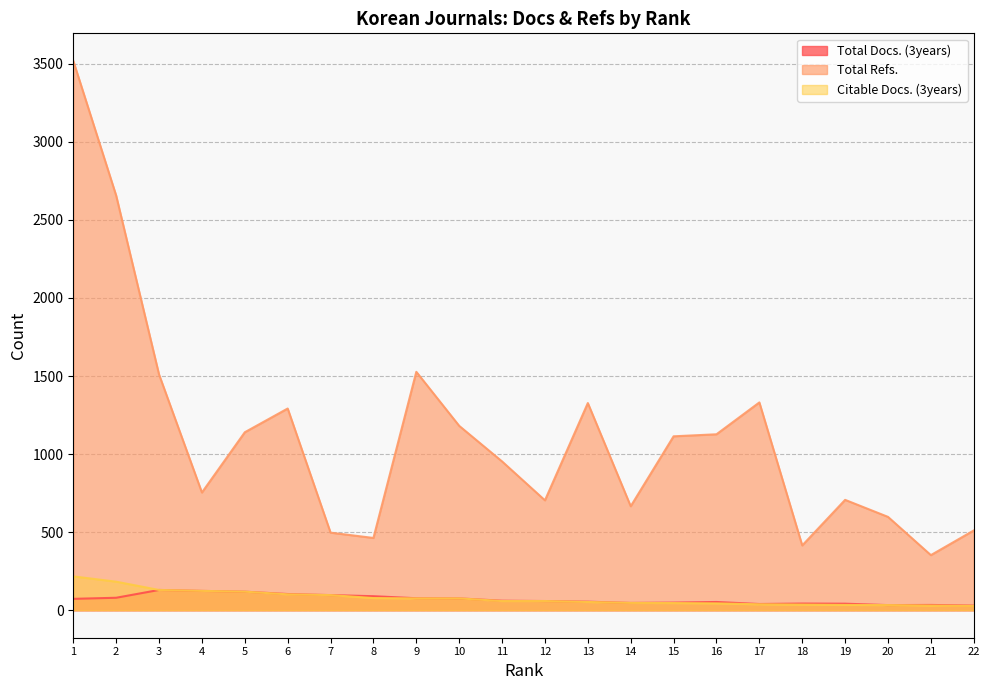

The value of Citable Docs. (3years) at 20 is 50. True or false?

False